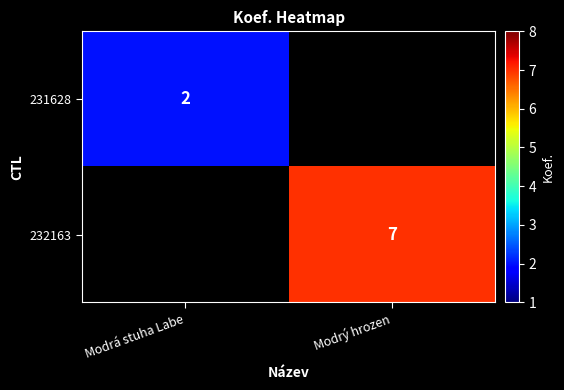

The value of 231628 at Modrá stuha Labe is 3. True or false?

False